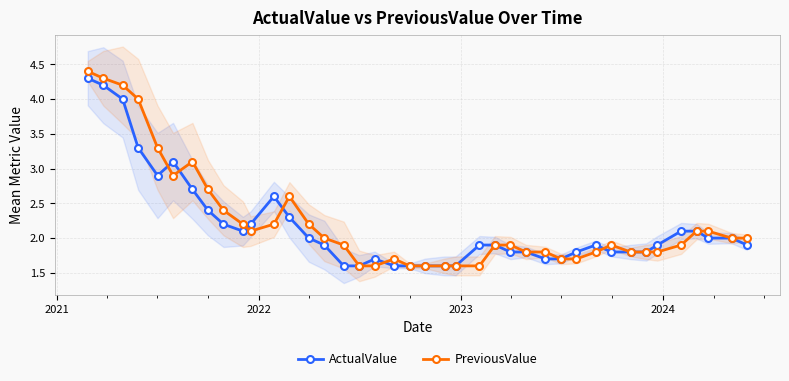

What is the lowest value of the PreviousValue series?

1.6